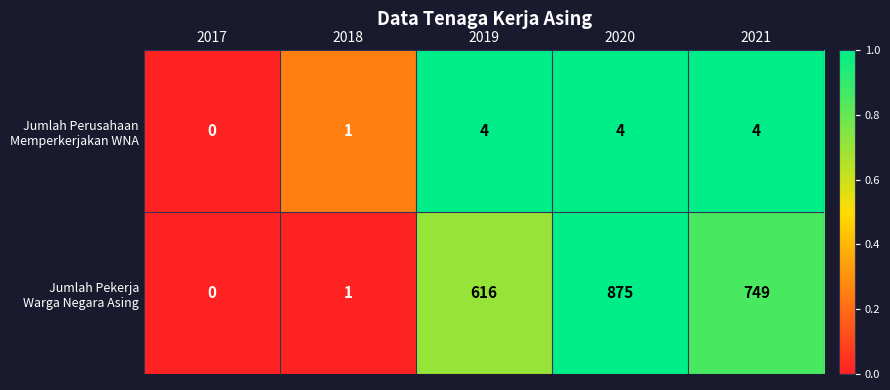

What is the difference between the highest and lowest values at 2019?

612